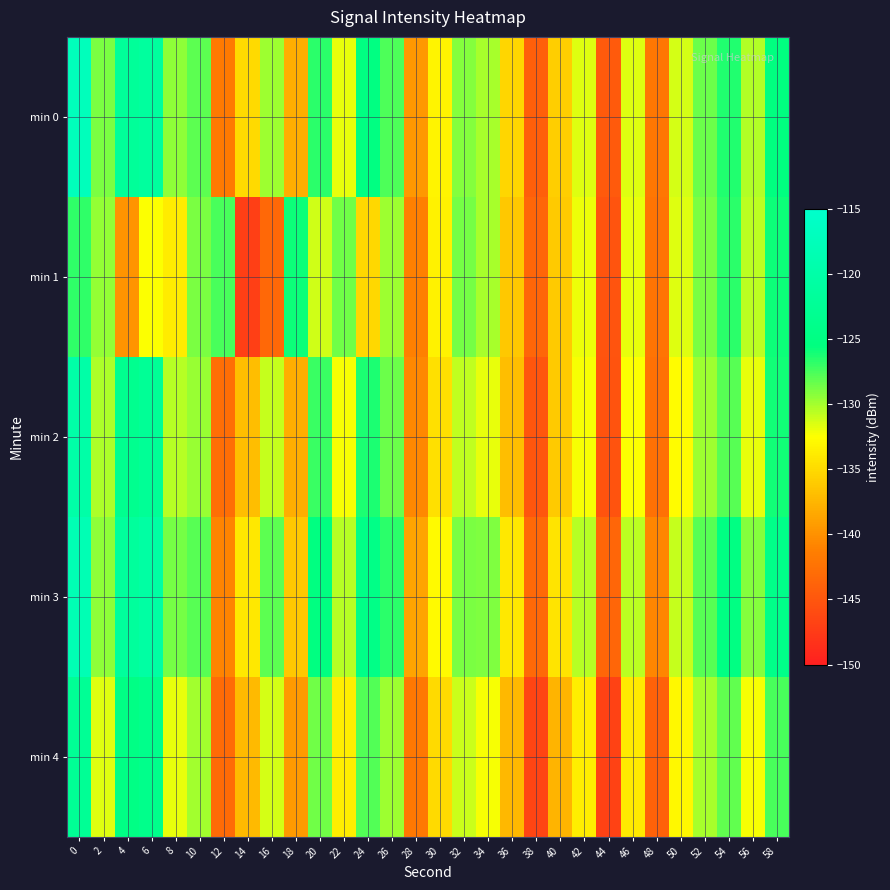

What is the spread (max minus min) of values at 54?

3.2